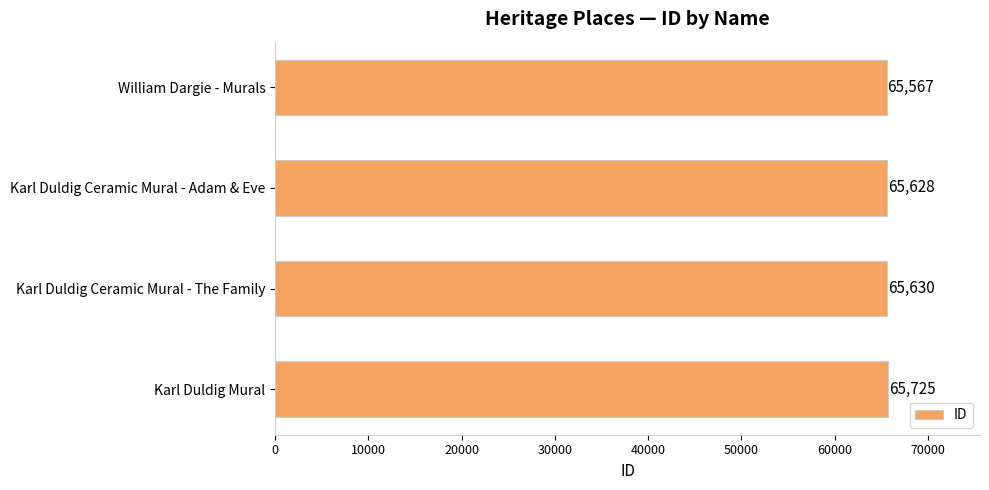

Rank the categories by value from highest to lowest.

Karl Duldig Mural, Karl Duldig Ceramic Mural - The Family, Karl Duldig Ceramic Mural - Adam & Eve, William Dargie - Murals